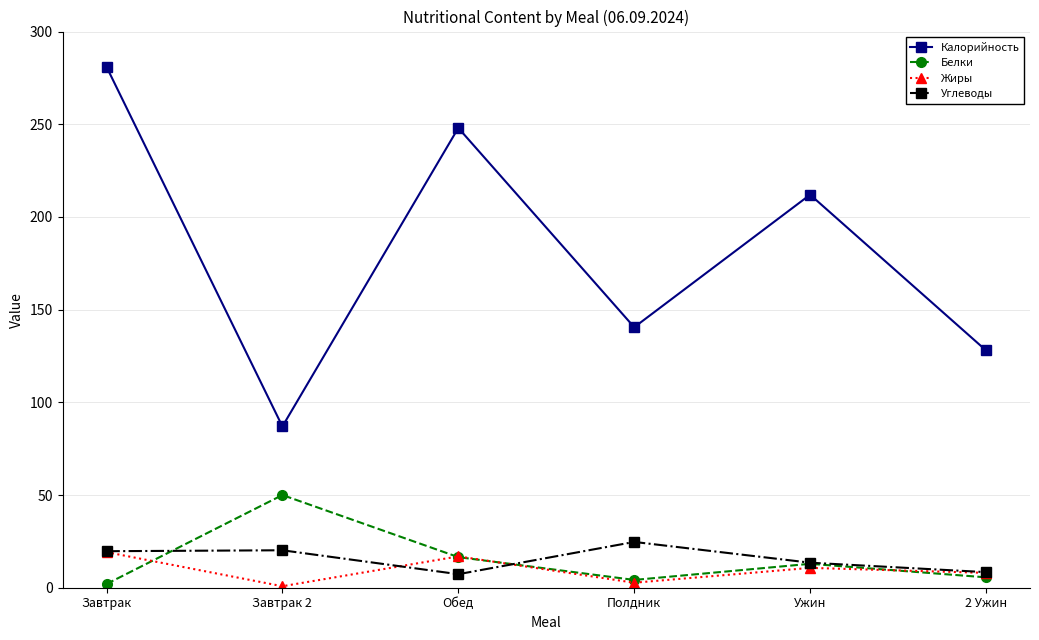

True or false: Калорийность and Белки cross at least once.

False